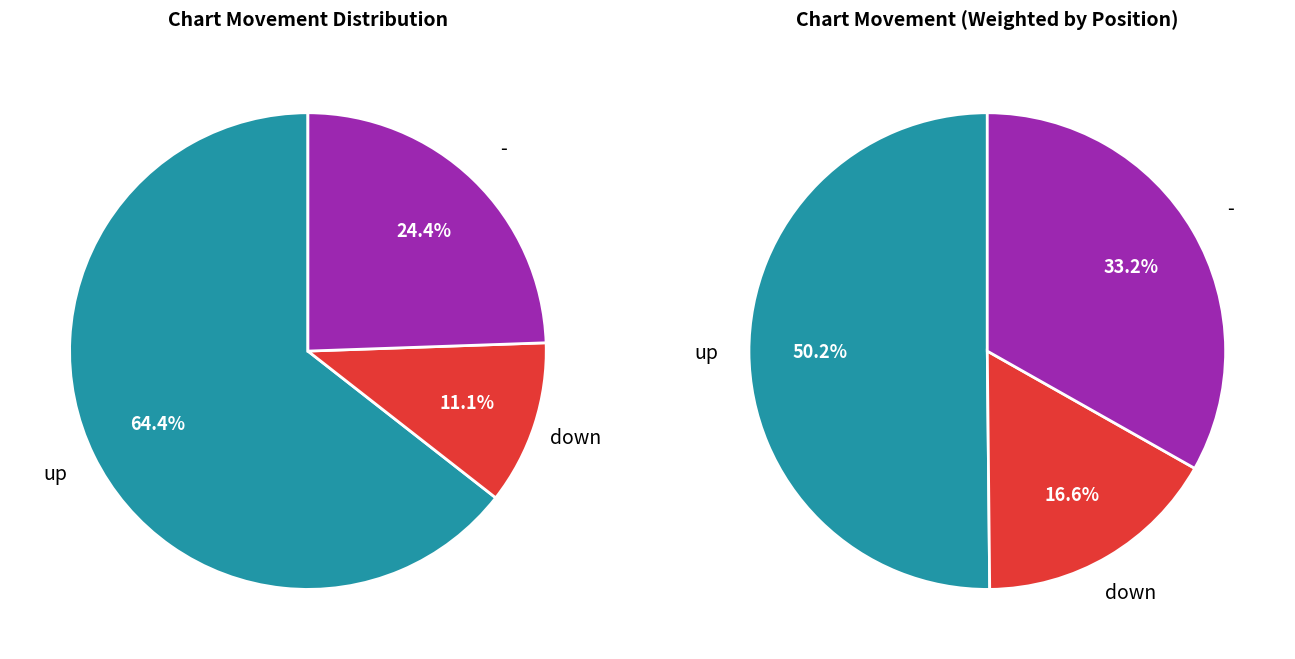

To the nearest percent, what is the combined percentage of down and up?

76%